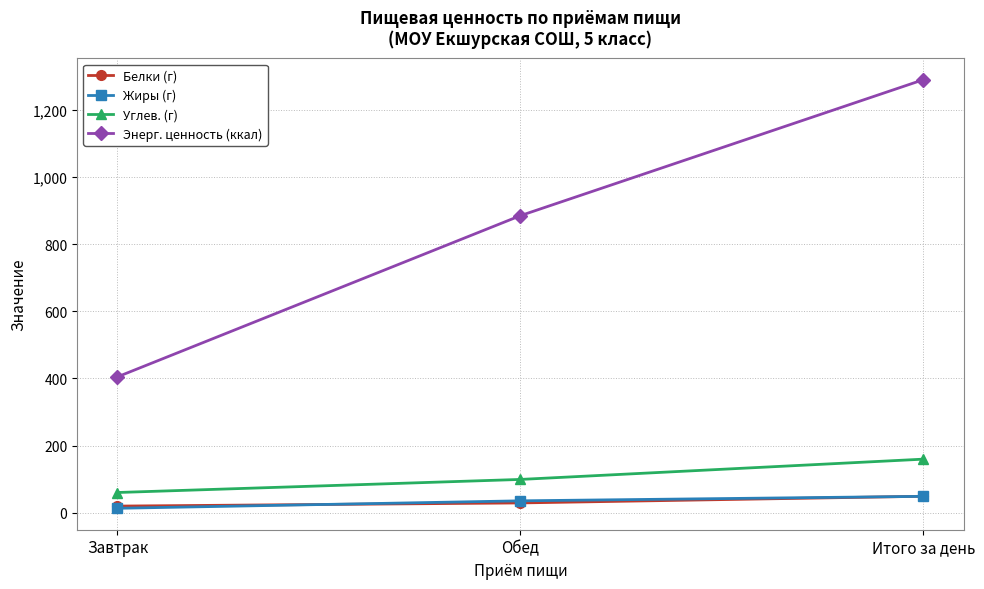

At which category is the sum across all series the highest?

Итого за день